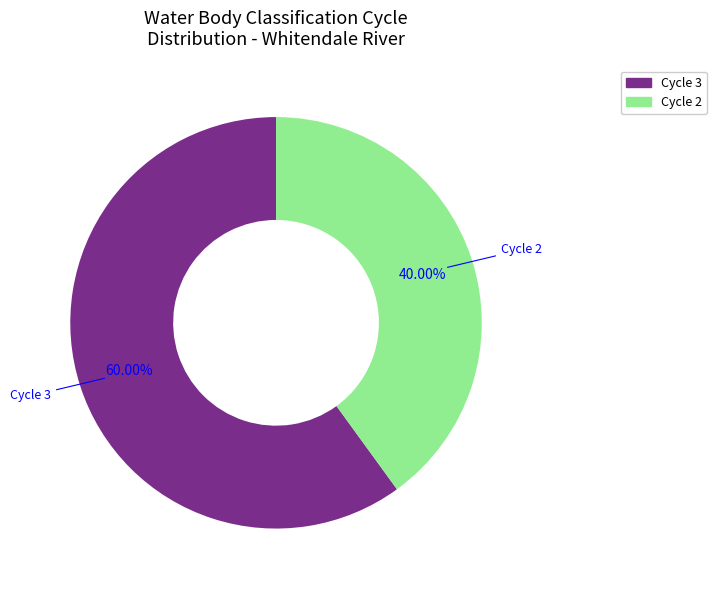

What percentage is NOT represented by Cycle 3?

40.0%